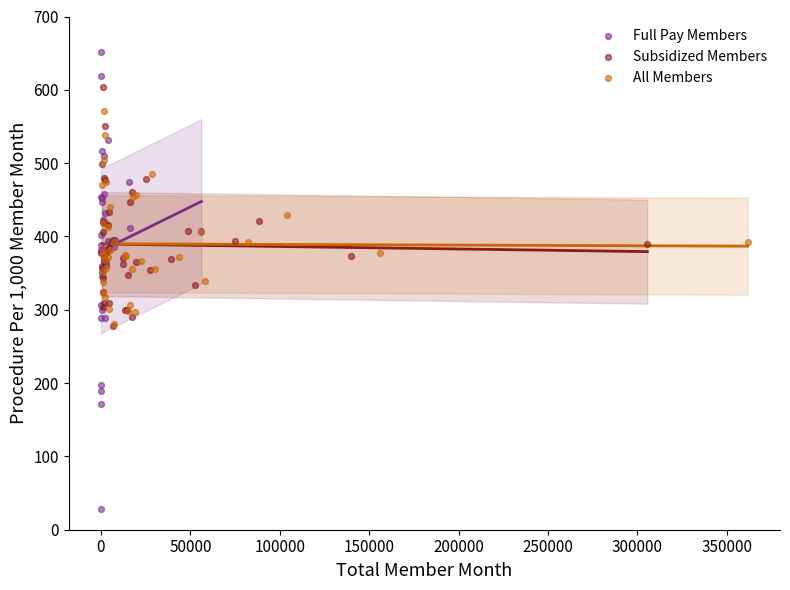

Which series contains the lowest Y value?

Full Pay Members